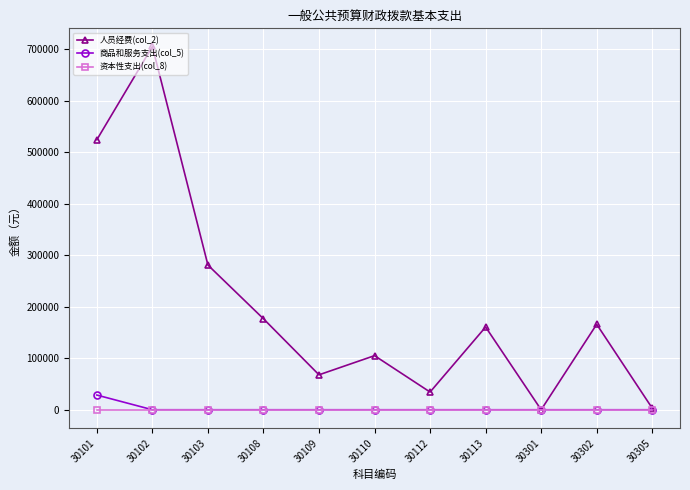

List the series in order of their peak value, highest first.

人员经费(col_2), 商品和服务支出(col_5), 资本性支出(col_8)